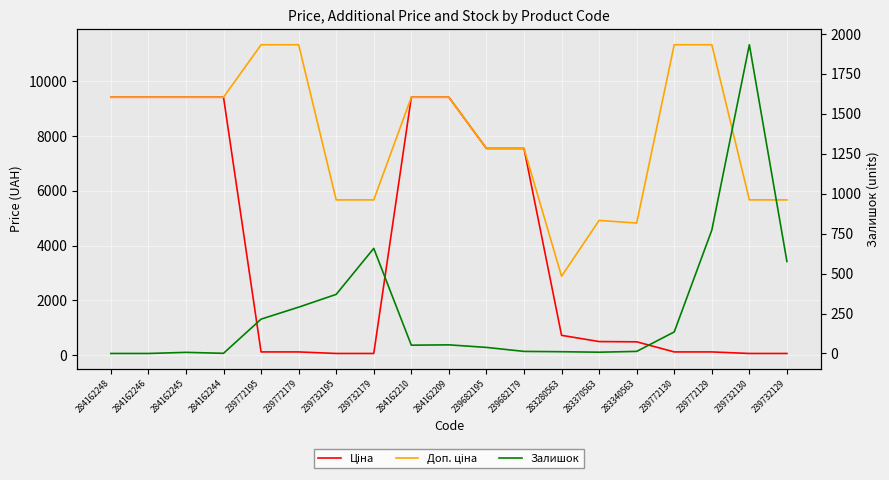

What is the sum of all Залишок values?

5146.0